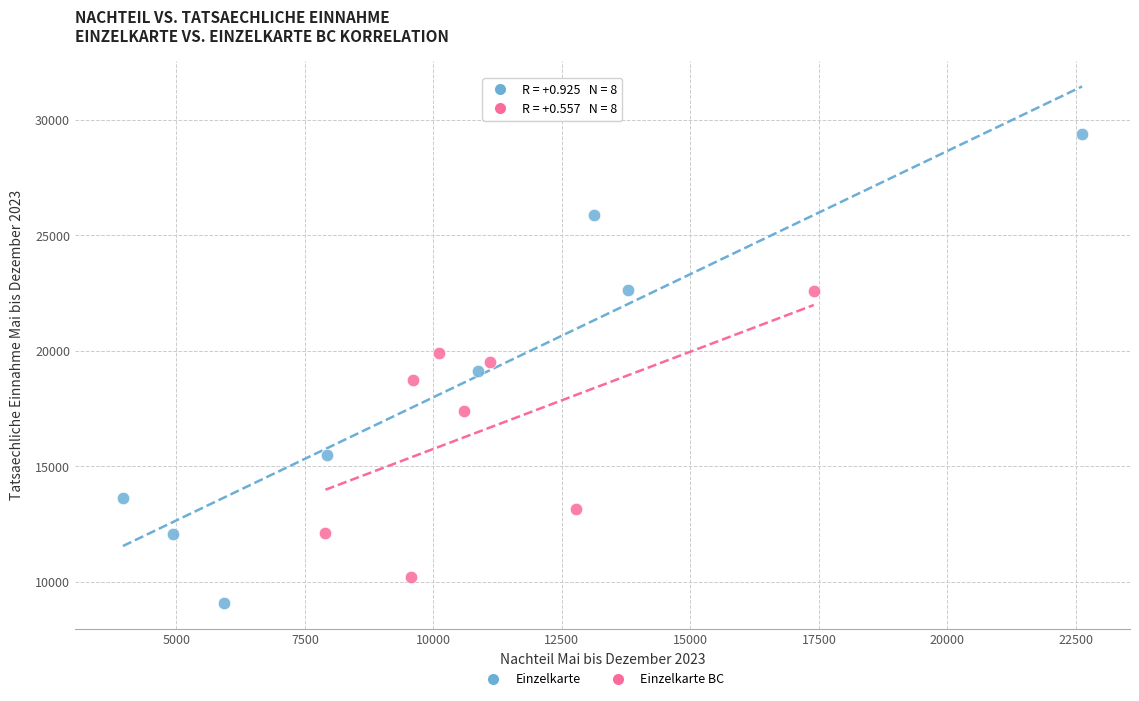

Which series has the widest spread of Y values?

Einzelkarte